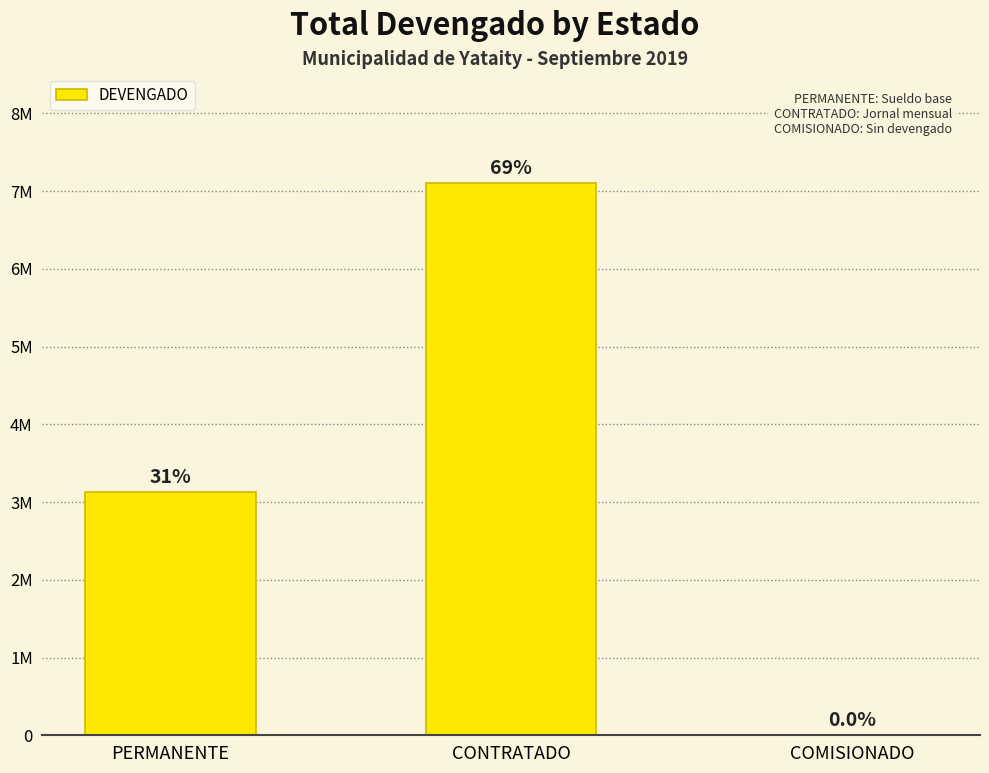

What is the maximum value shown in the chart?

7100000